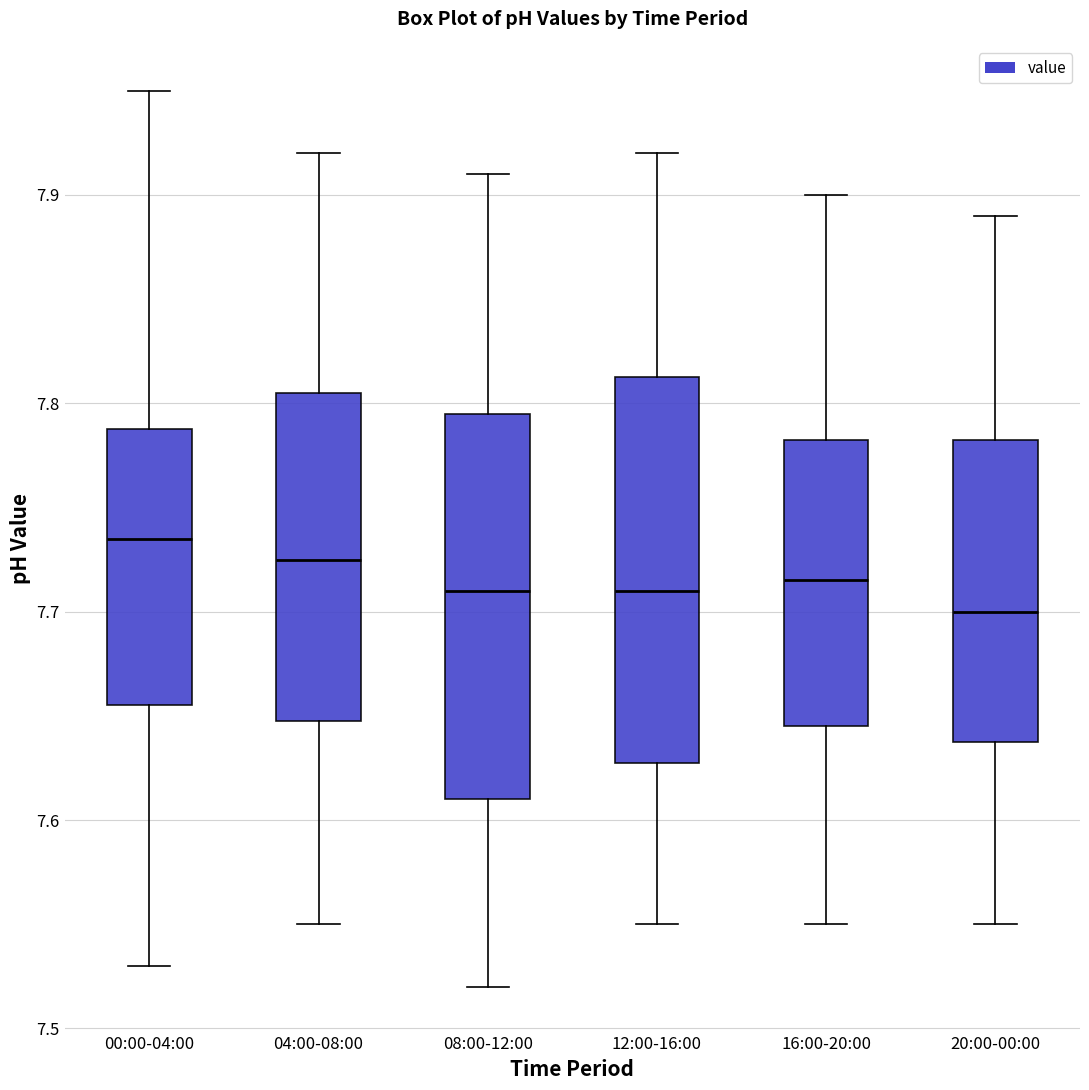

Reading left to right, transcribe this box plot: for each box, give where its median line is, the range the box spans, and where its two whiskers end, as read against the y-axis. The values are not printed on the chart, so give them approximately, as read against the axis.

00:00-04:00: median 7.74, box 7.66 to 7.79, whiskers 7.53 to 7.95
04:00-08:00: median 7.73, box 7.65 to 7.81, whiskers 7.55 to 7.92
08:00-12:00: median 7.71, box 7.61 to 7.80, whiskers 7.52 to 7.91
12:00-16:00: median 7.71, box 7.63 to 7.81, whiskers 7.55 to 7.92
16:00-20:00: median 7.72, box 7.65 to 7.78, whiskers 7.55 to 7.90
20:00-00:00: median 7.70, box 7.64 to 7.78, whiskers 7.55 to 7.89